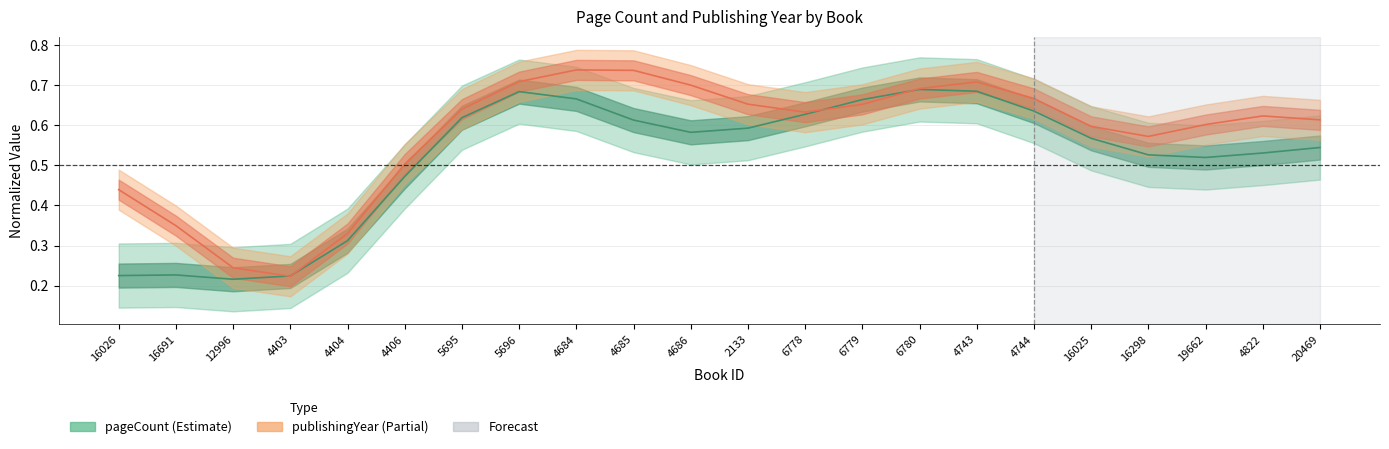

Rank the series by their average value, from highest to lowest.

publishingYear inner, pageCount inner